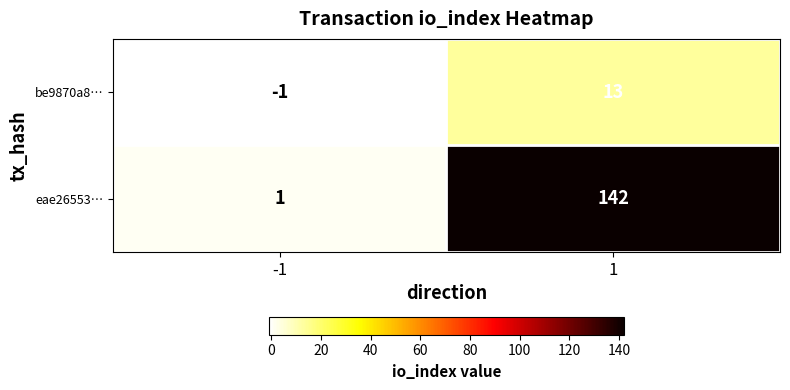

At which category is the sum across all series the highest?

1